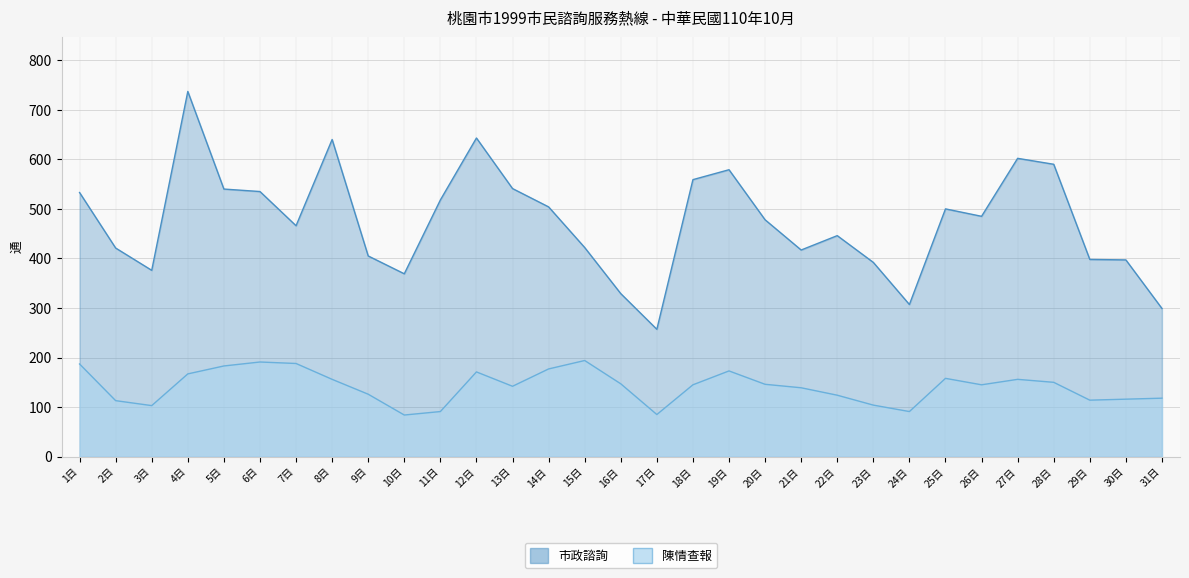

In 陳情查報, how many points are lower than both neighbors (excluding endpoints)?

7